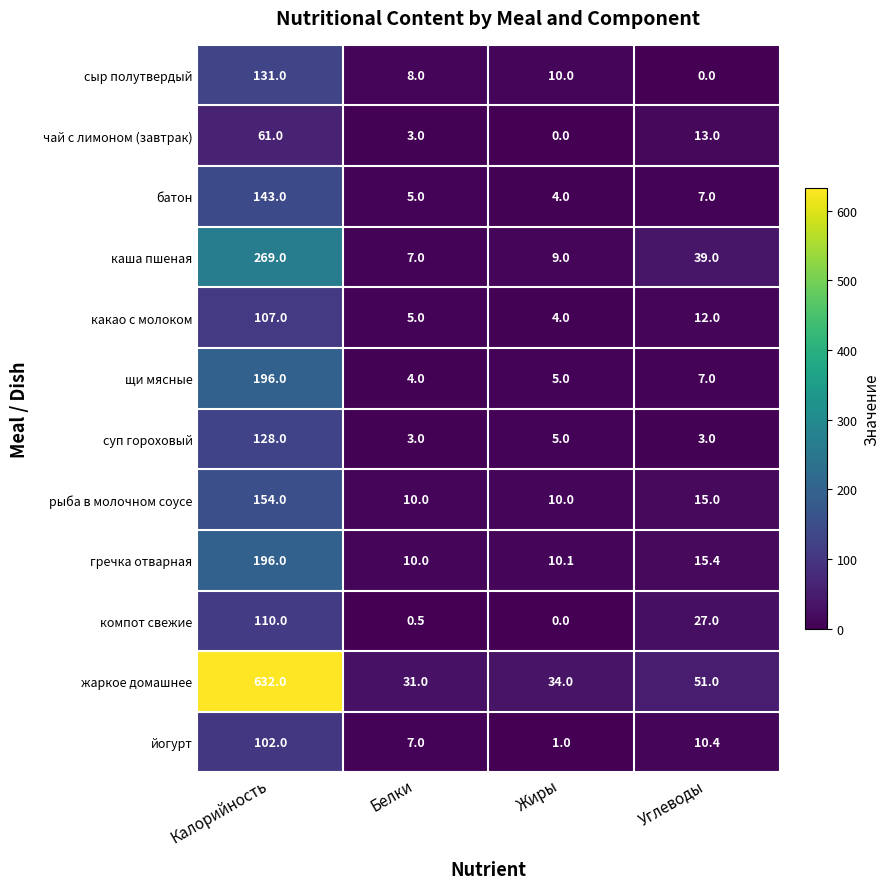

Which series has the largest range (max minus min)?

жаркое домашнее